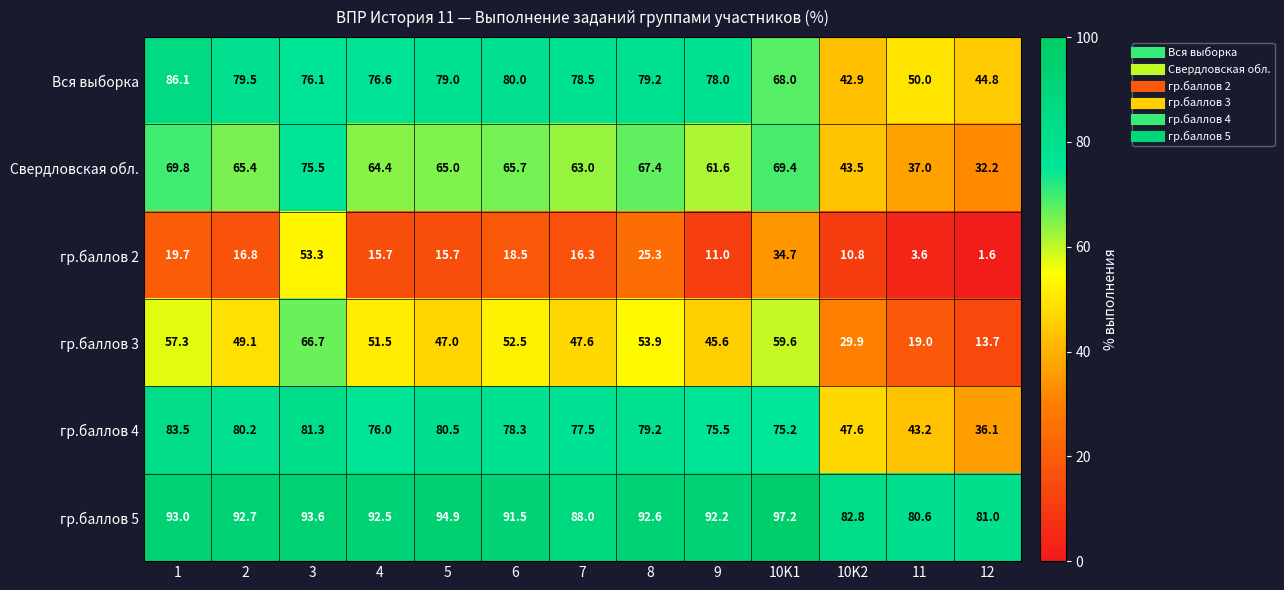

How many series are shown in this chart?

6